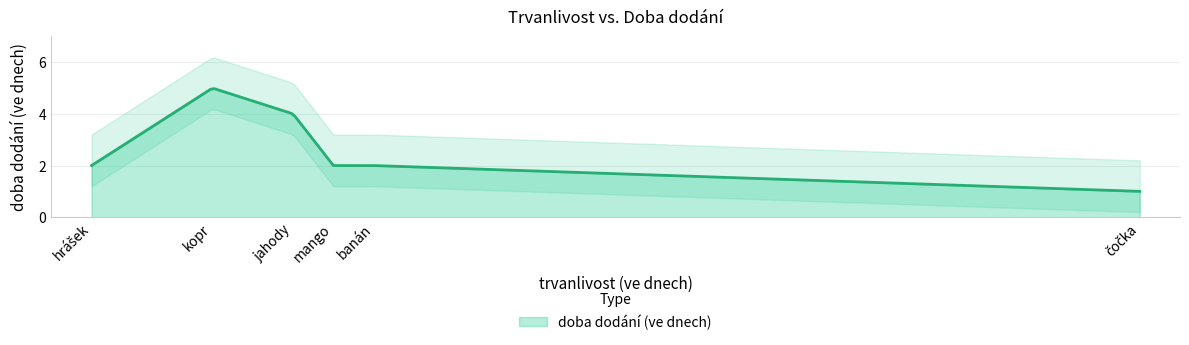

List the labels in order of value, largest first.

kopr, jahody, mango, banán, hrášek, čočka